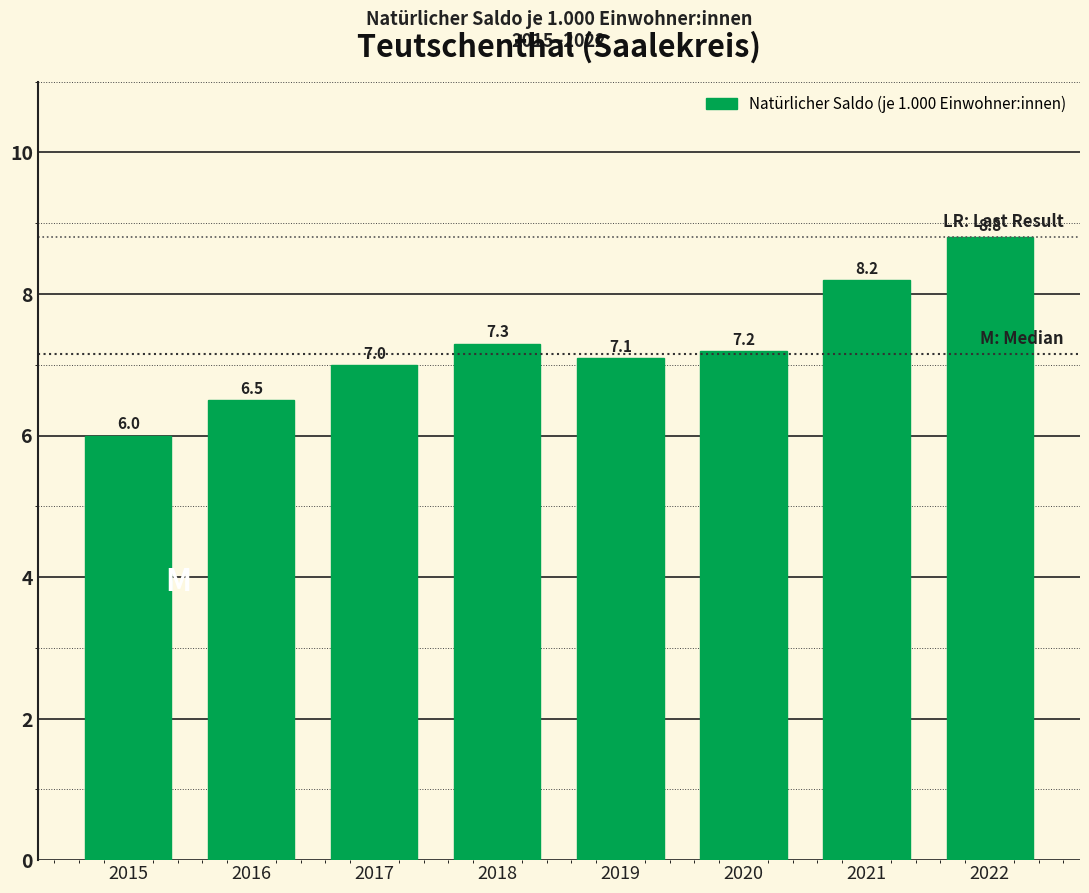

Reading left to right, transcribe all the data shown in this chart.

2015=6.0	2016=6.5	2017=7.0	2018=7.3	2019=7.1	2020=7.2	2021=8.2	2022=8.8